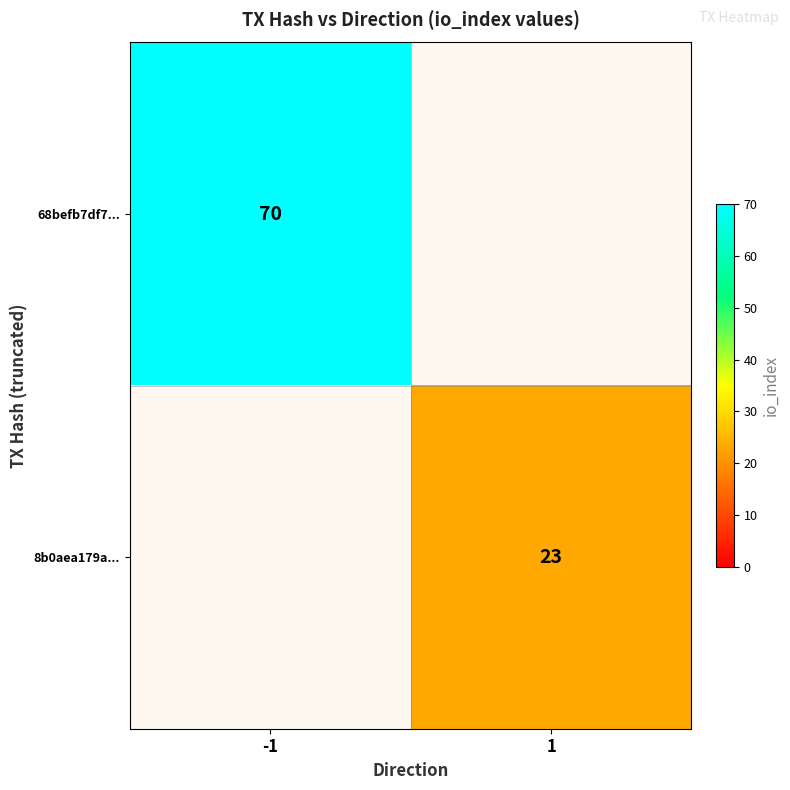

What is the total value across all series at -1?

70